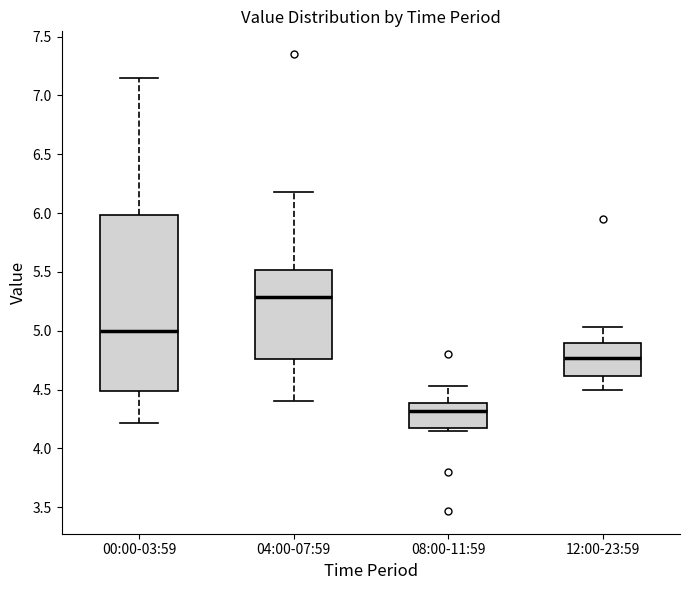

Where is the upper edge of the box for 04:00-07:59 on the y-axis? The values are not printed on the chart, so give them approximately, as read against the axis.

5.50